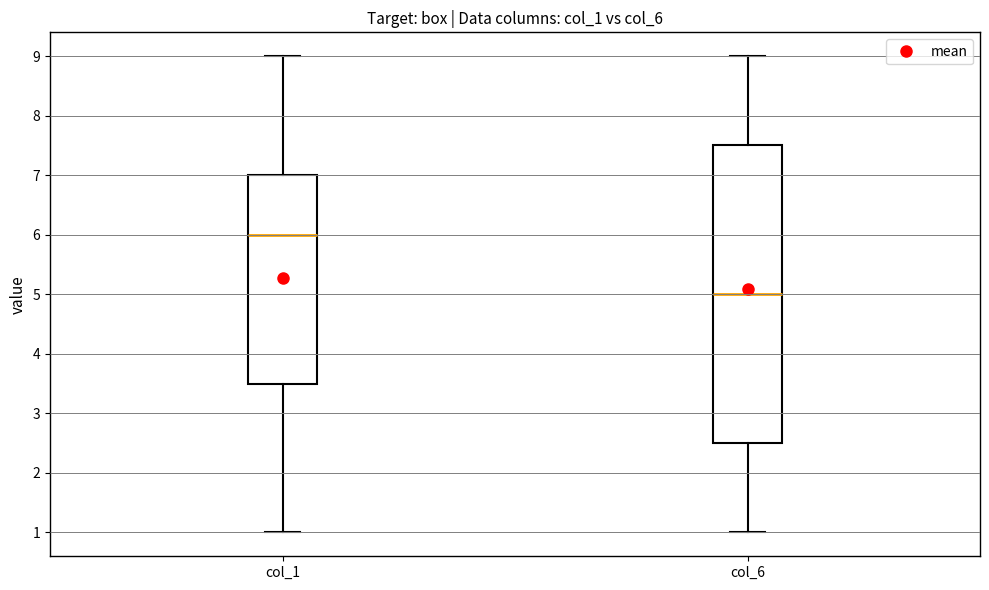

Where is the upper edge of the box for col_1 on the y-axis? The values are not printed on the chart, so give them approximately, as read against the axis.

7.0